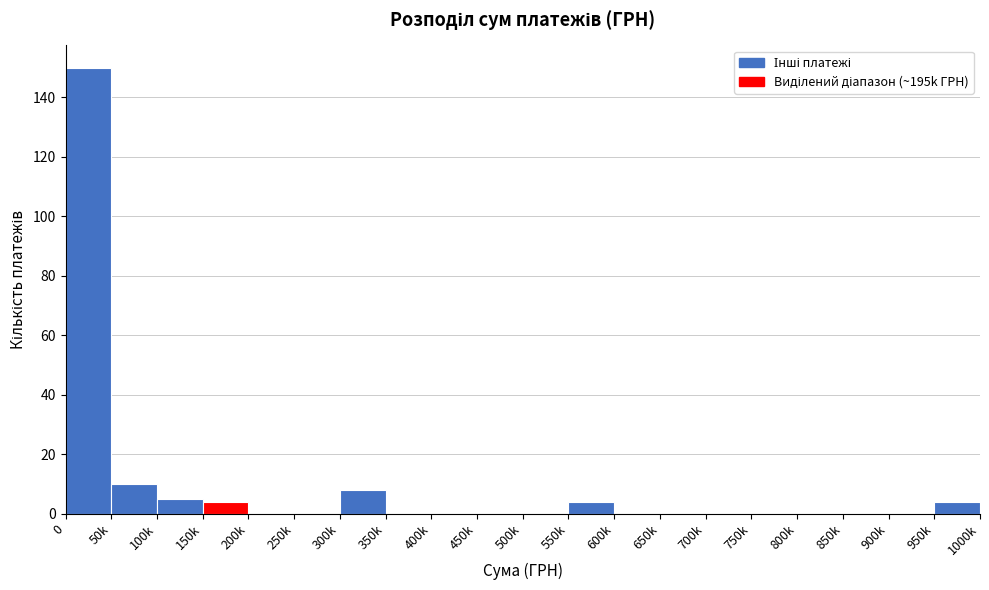

Reading left to right, what are all the values shown in this chart?

0=150	50k=10	100k=5	150k=4	200k=0	250k=0	300k=8	350k=0	400k=0	450k=0	500k=0	550k=4	600k=0	650k=0	700k=0	750k=0	800k=0	850k=0	900k=0	950k=4